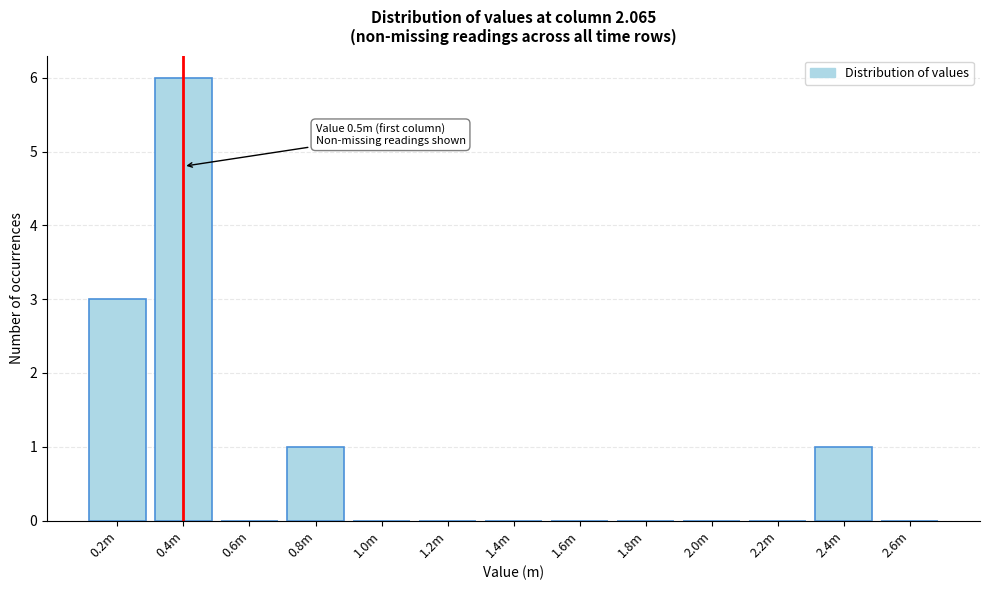

Reading left to right, what are all the values shown in this chart?

0.2m=3	0.4m=6	0.6m=0	0.8m=1	1.0m=0	1.2m=0	1.4m=0	1.6m=0	1.8m=0	2.0m=0	2.2m=0	2.4m=1	2.6m=0